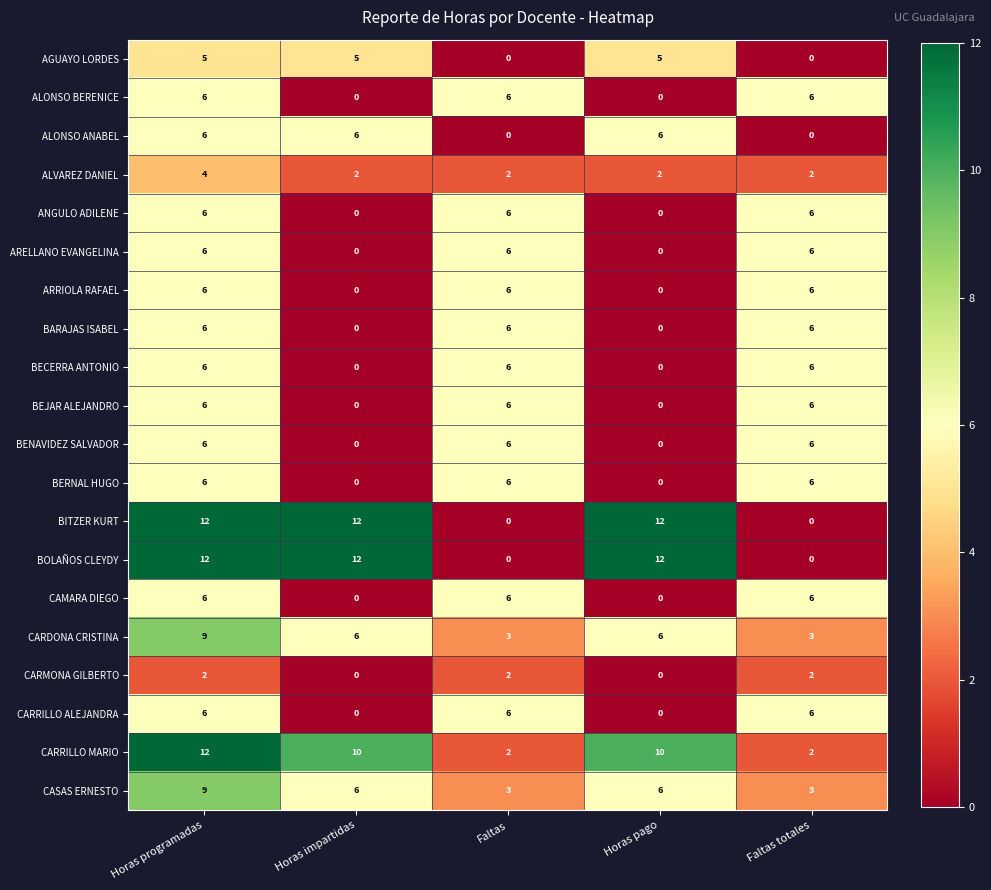

What is the sum of all CAMARA DIEGO values?

18